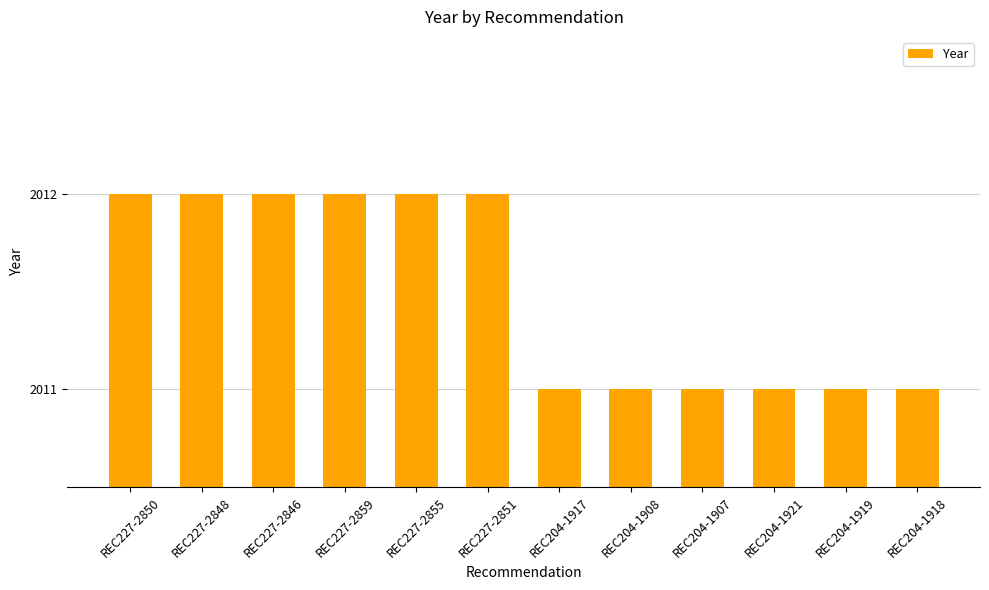

Reading right to left, list all the values displayed in this chart.

REC204-1918=2011	REC204-1919=2011	REC204-1921=2011	REC204-1907=2011	REC204-1908=2011	REC204-1917=2011	REC227-2851=2012	REC227-2855=2012	REC227-2859=2012	REC227-2846=2012	REC227-2848=2012	REC227-2850=2012